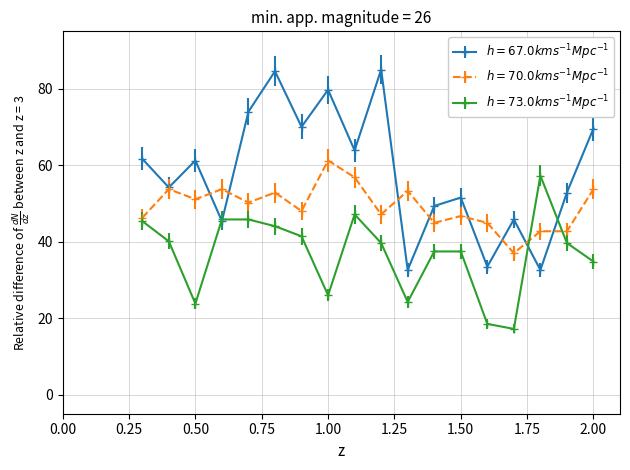

At how many categories does at least one series exceed 29?

18